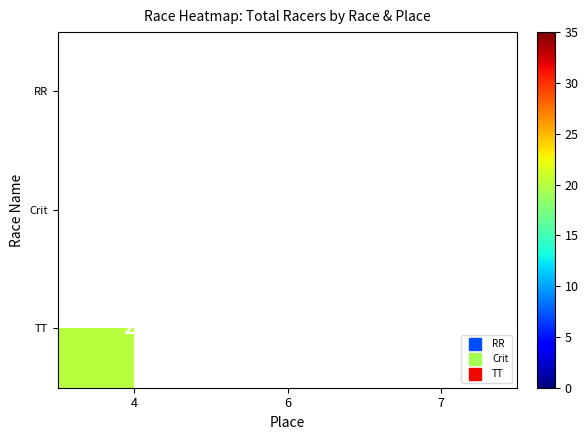

List the series in order of their peak value, highest first.

RR, Crit, TT